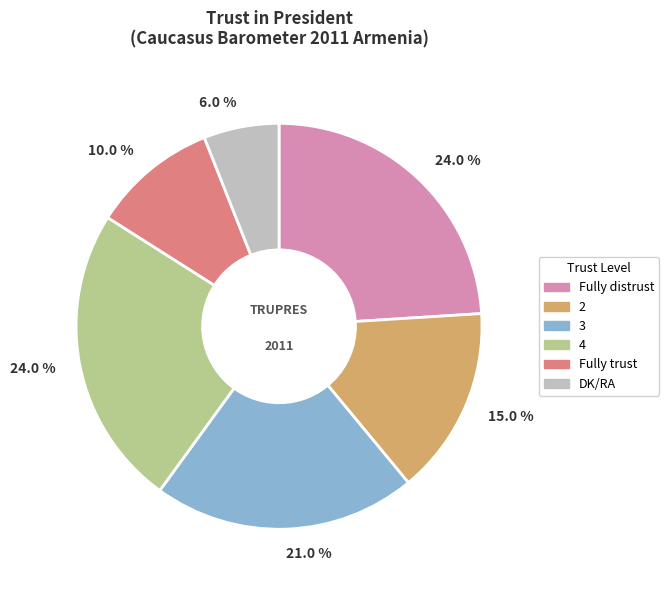

Does any single category account for the majority?

No